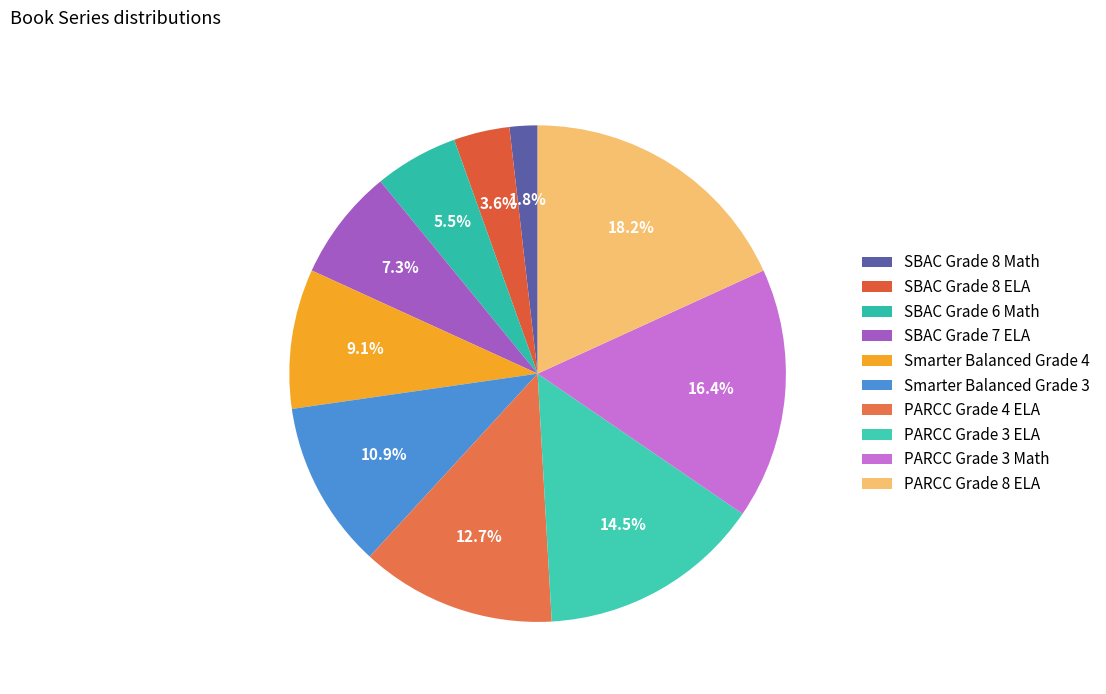

How many slices are in this pie chart?

10